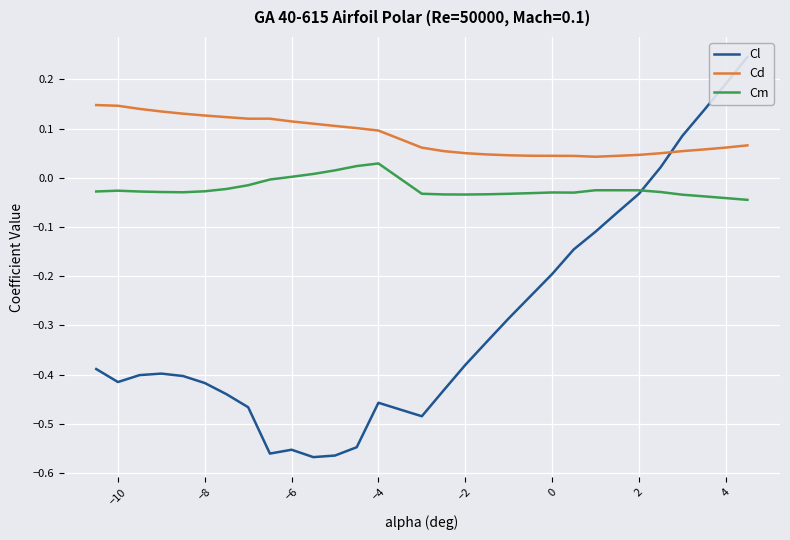

True or false: Cm and Cd intersect in this chart.

False